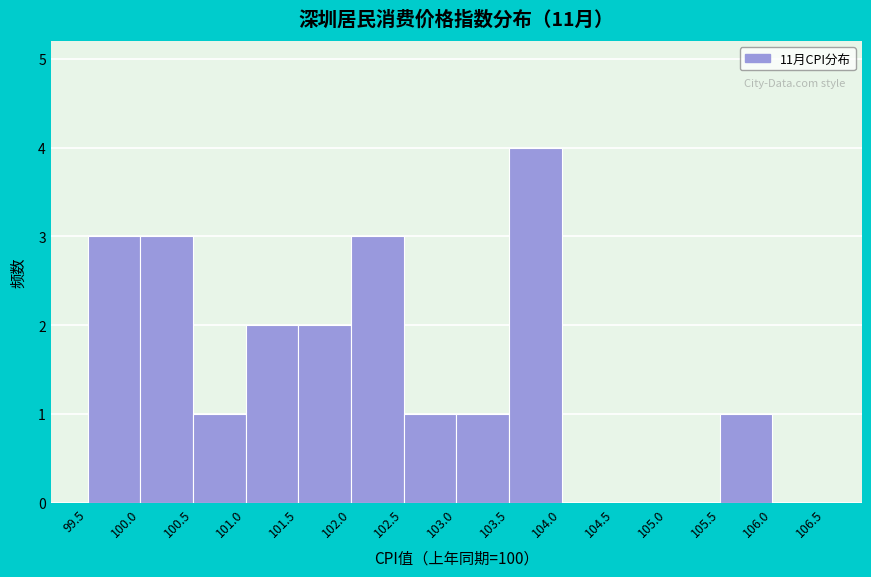

Reading left to right, transcribe this chart: for each bar, give the range it covers on the x-axis and its height. The values are not printed on the chart, so give them approximately, as read against the axis.

99.5 to 100.0: 3
100.0 to 100.5: 3
100.5 to 101.0: 1
101.0 to 101.5: 2
101.5 to 102.0: 2
102.0 to 102.5: 3
102.5 to 103.0: 1
103.0 to 103.5: 1
103.5 to 104.0: 4
104.0 to 104.5: 0
104.5 to 105.0: 0
105.0 to 105.5: 0
105.5 to 106.0: 1
106.0 to 106.5: 0